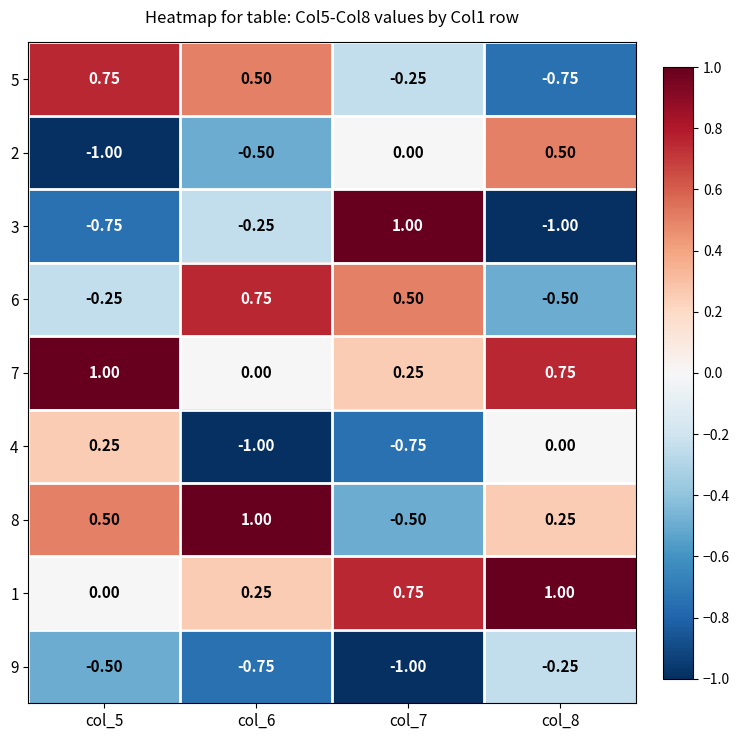

Is the value of 8 at col_5 greater than the value of 6 at col_5?

Yes